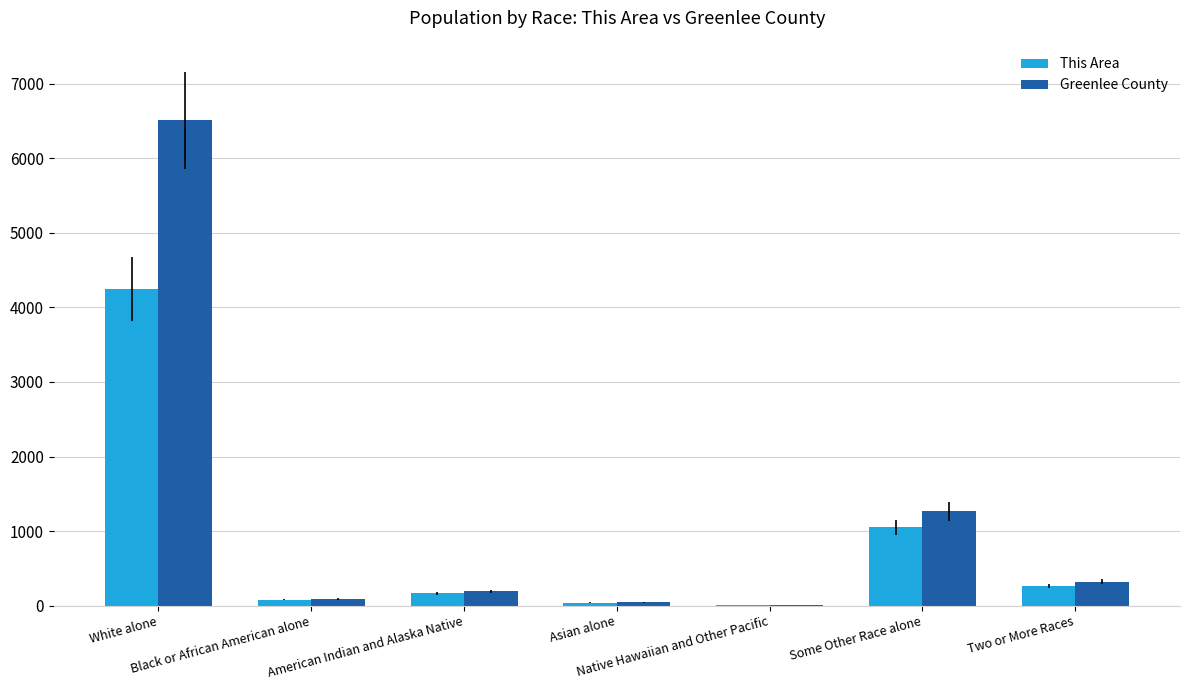

At which category is the sum across all series the highest?

White alone